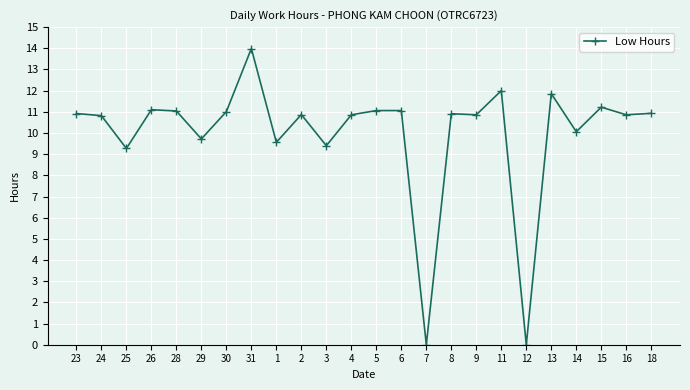

What is the sum of all values?

239.4